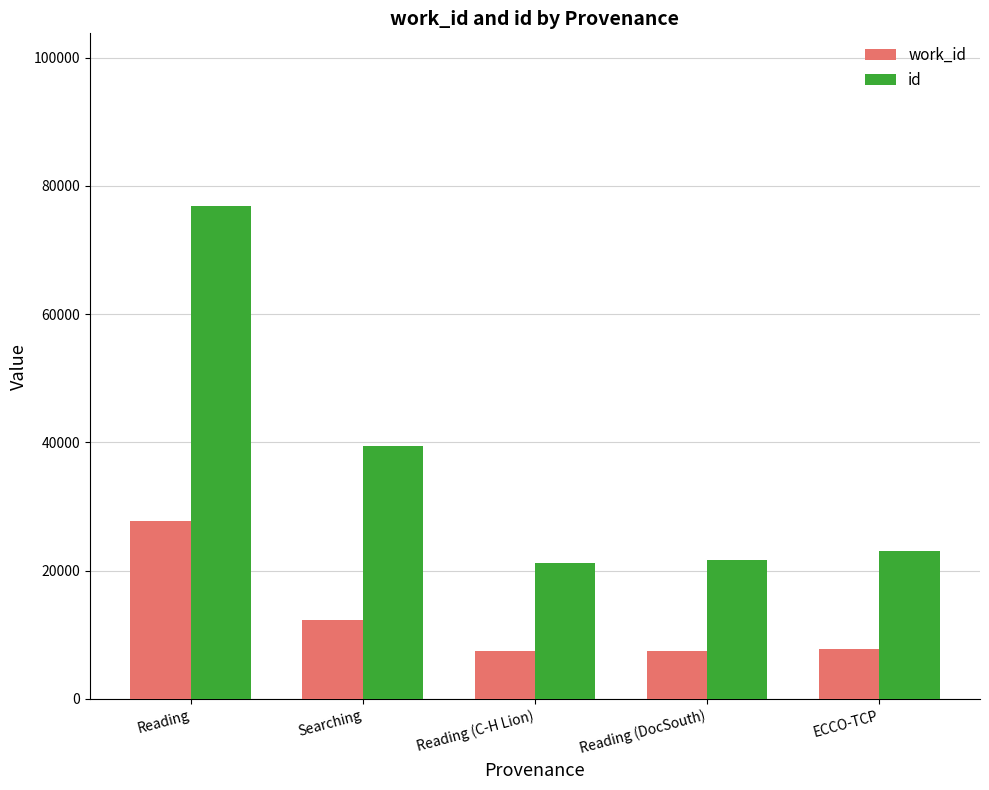

What is the maximum value for id?

76879